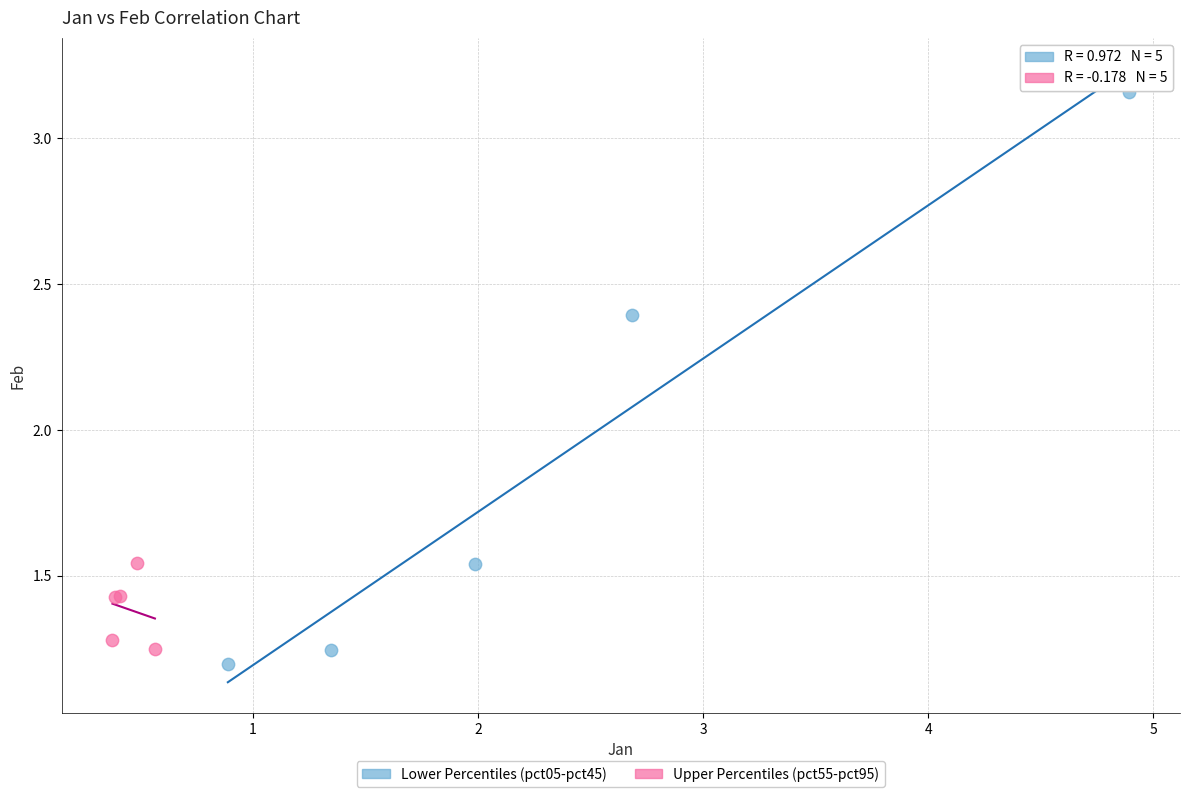

Which series contains the highest Y value?

Lower Percentiles (pct05-pct45)